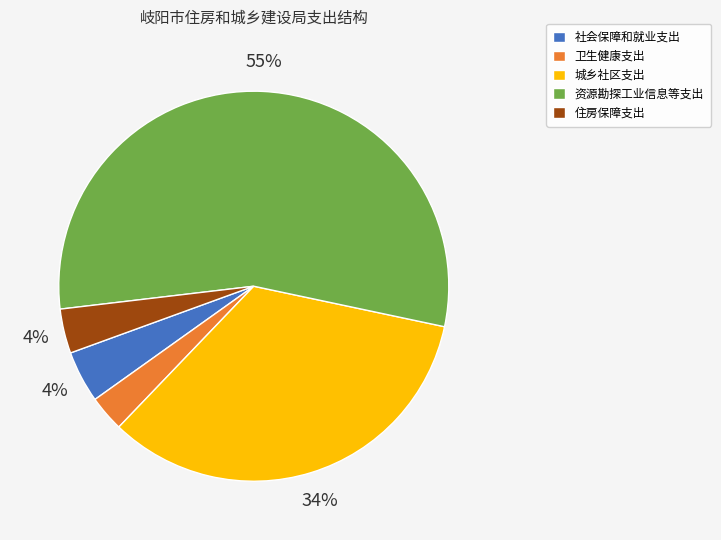

Count the number of slices in the pie.

5